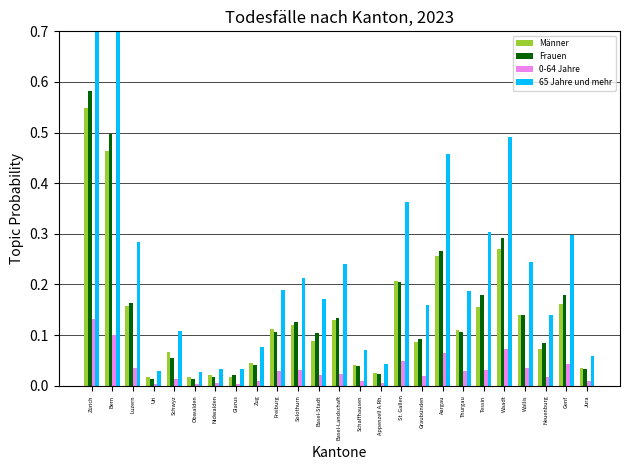

What is the label of the 2nd bar from the right?

Genf